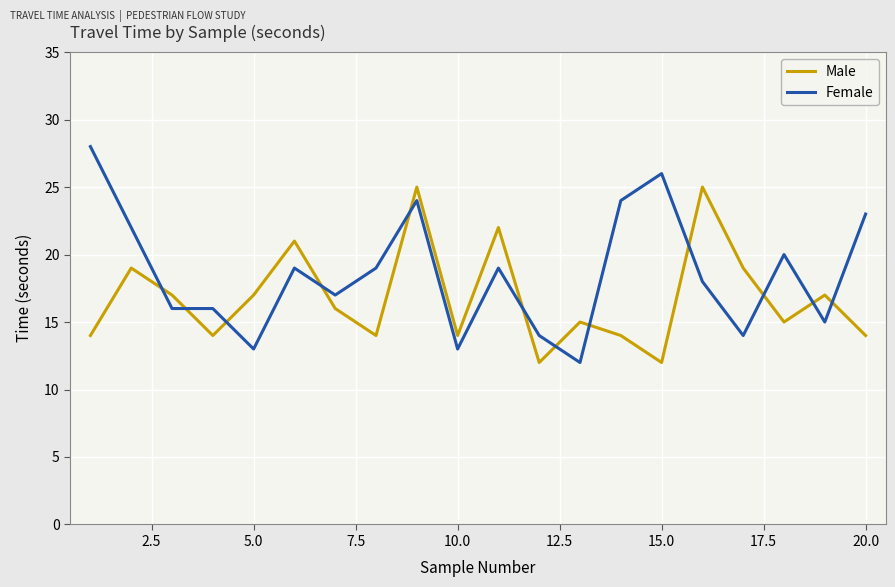

Which series has the largest range (max minus min)?

Female